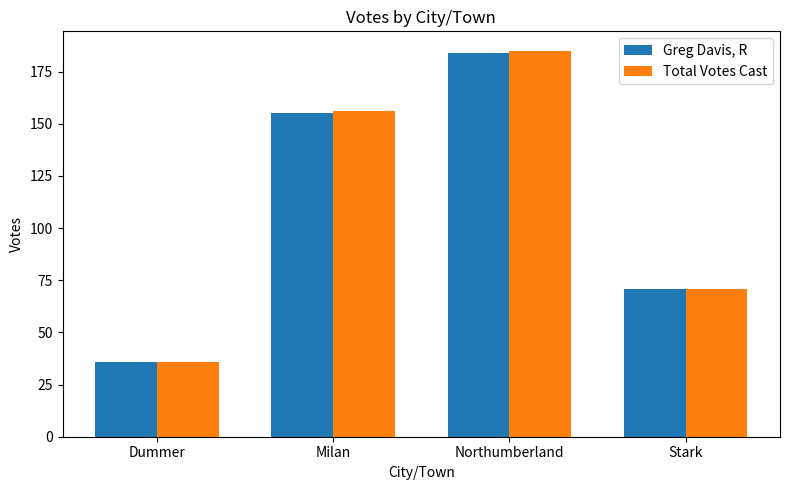

What position from the left is Northumberland?

3